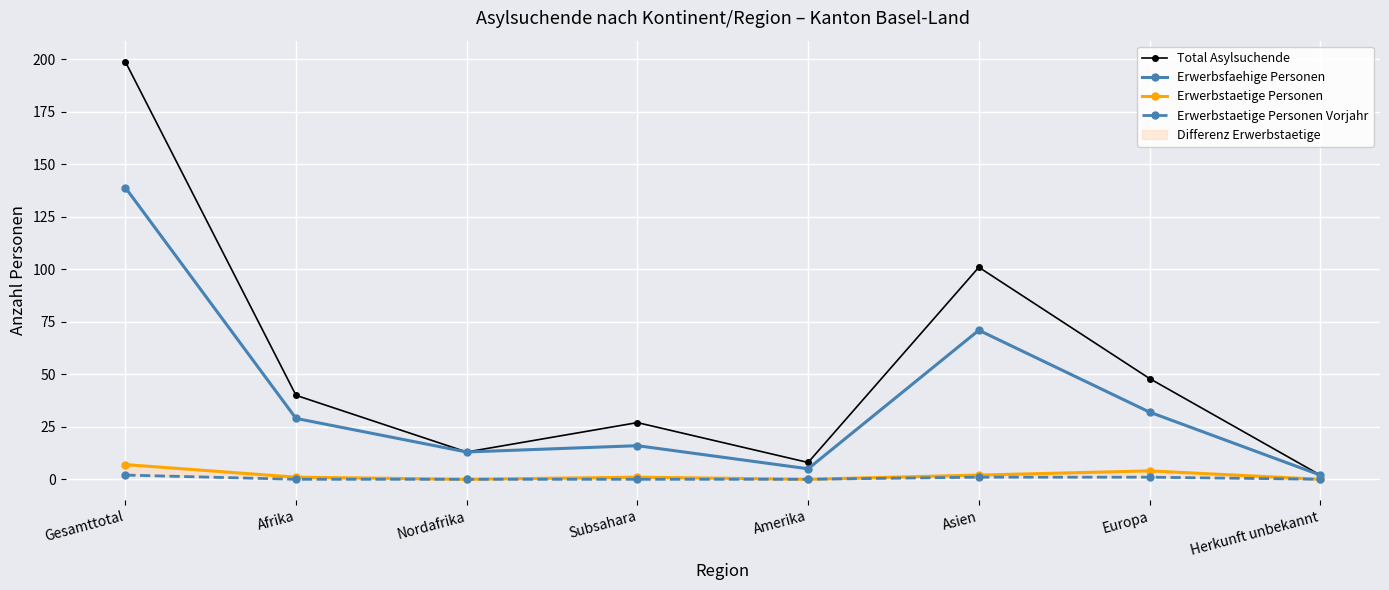

At which label is Total Asylsuchende closest to 100?

Asien